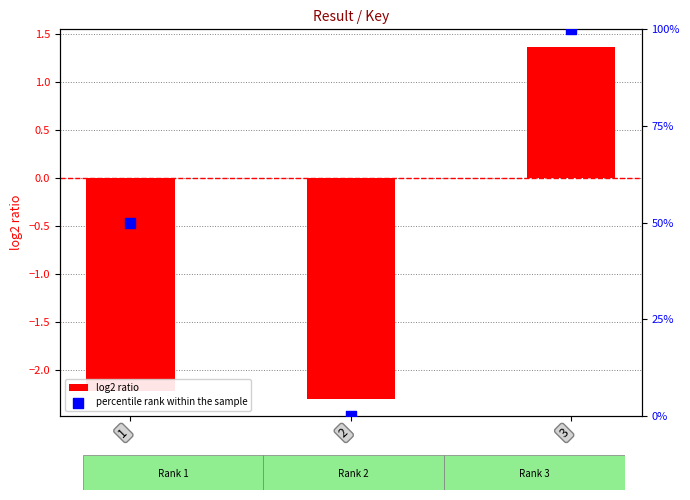

At how many categories does at least one series exceed 55?

1